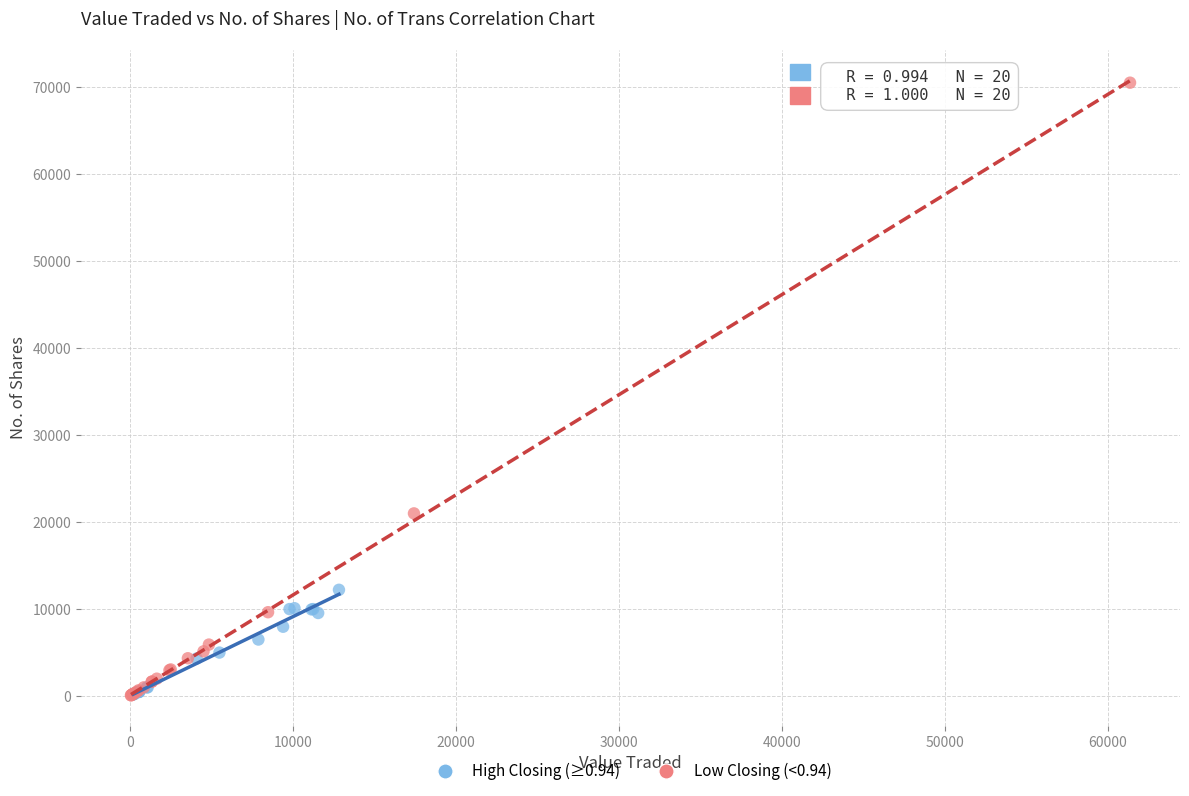

Which series contains the highest Y value?

Low Closing (<0.94)